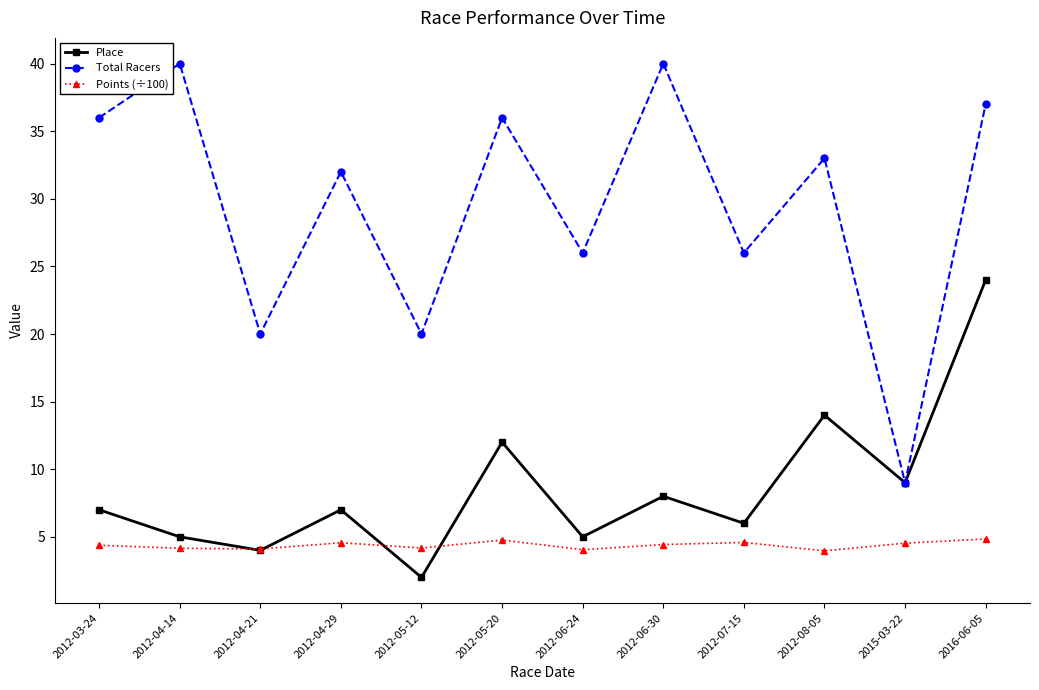

What is the difference between the maximum and minimum values in the Points (÷100) series?

0.9